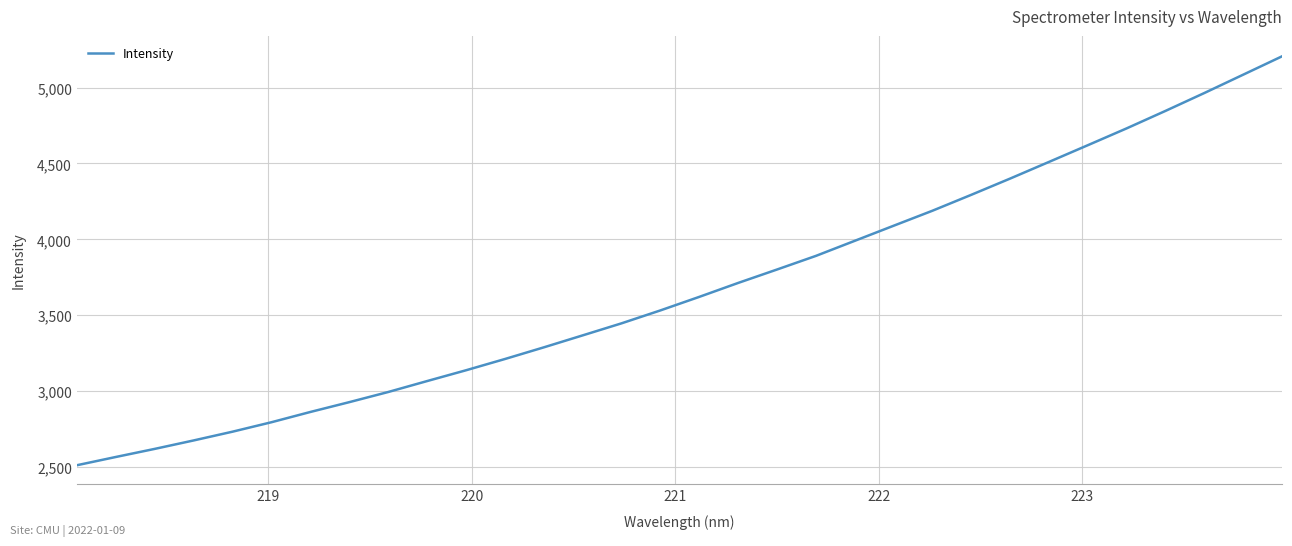

What is the maximum value shown in the chart?

5206.7